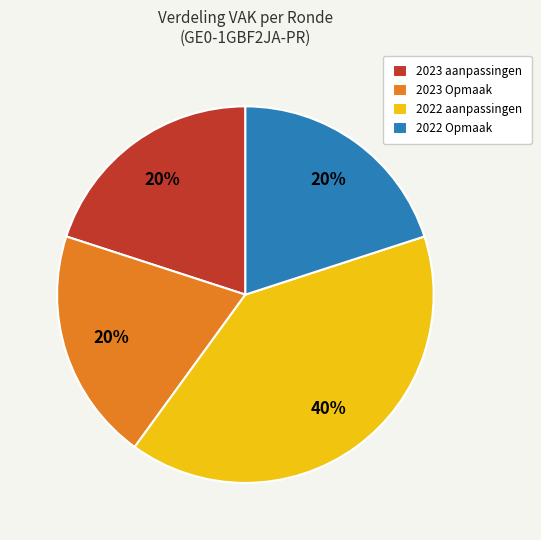

Does any single category account for the majority?

No